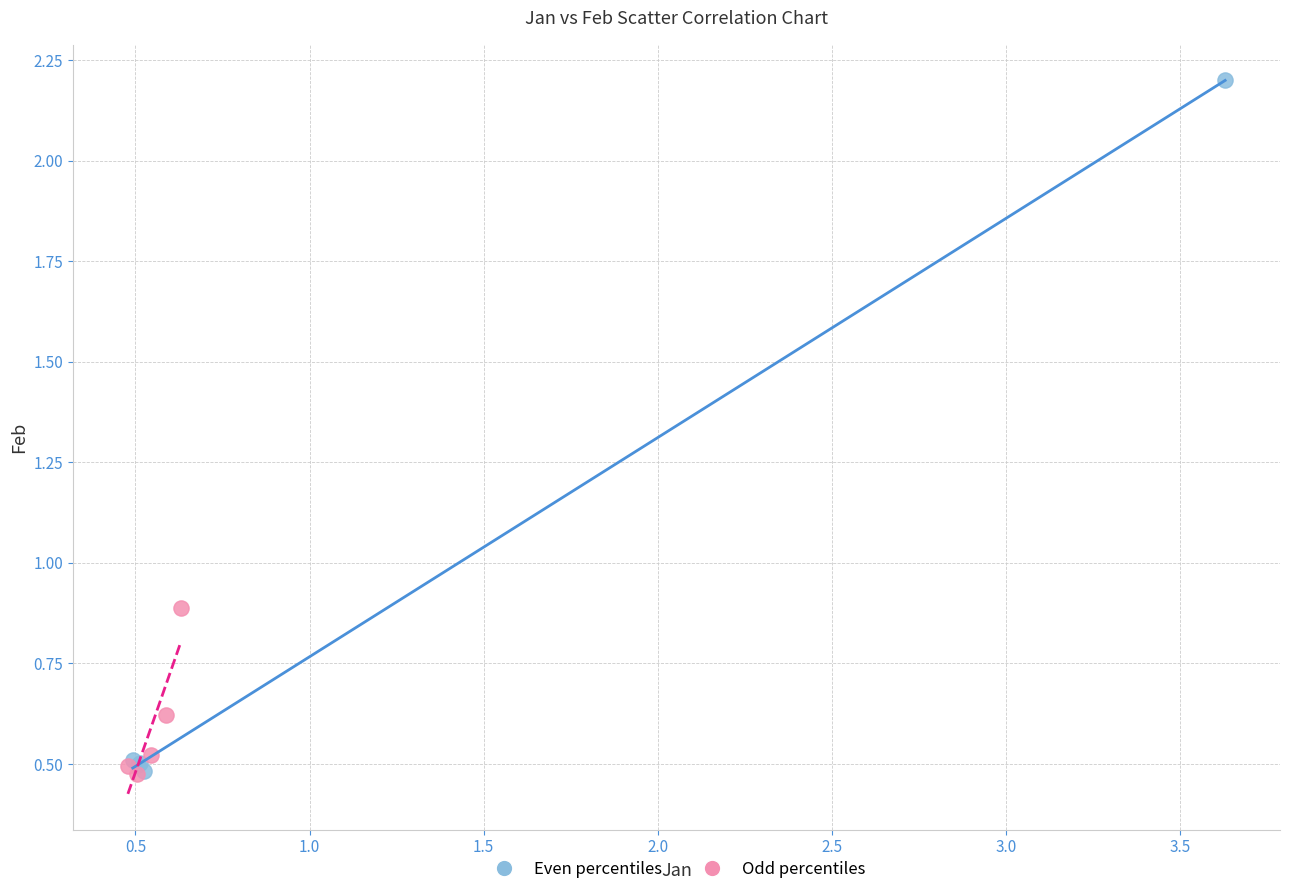

Which series has the largest Y range (max minus min)?

Even percentiles